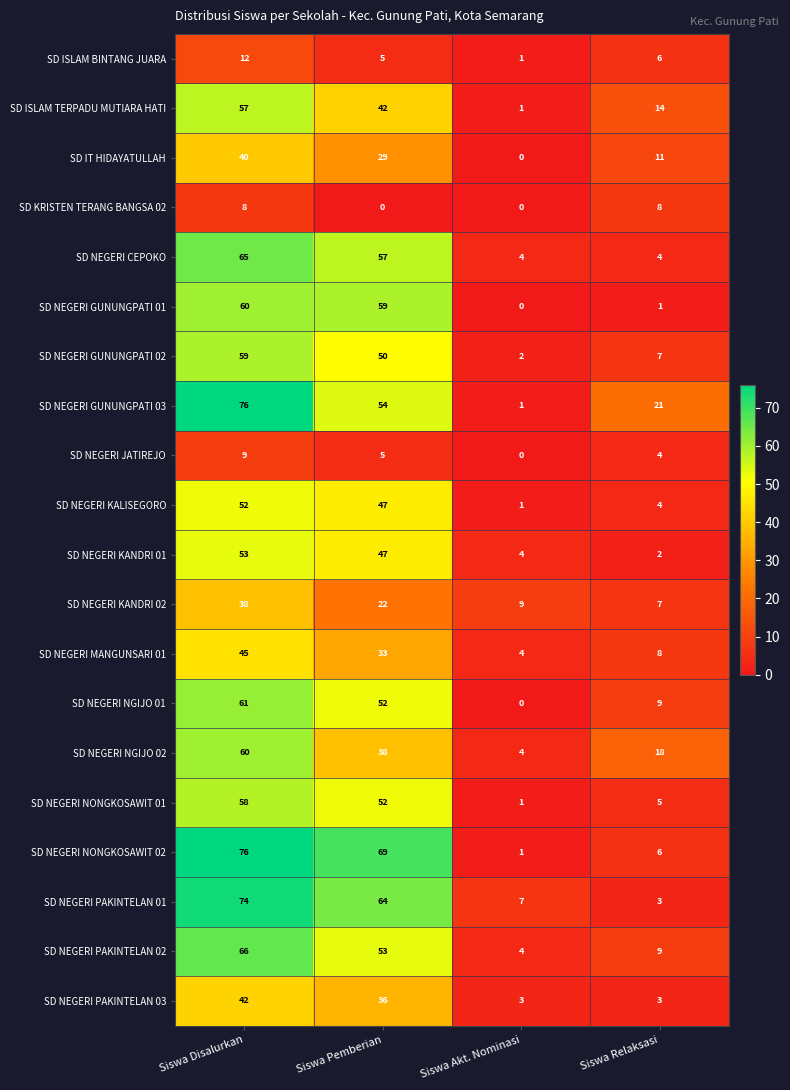

How many categories are shown in the chart?

4